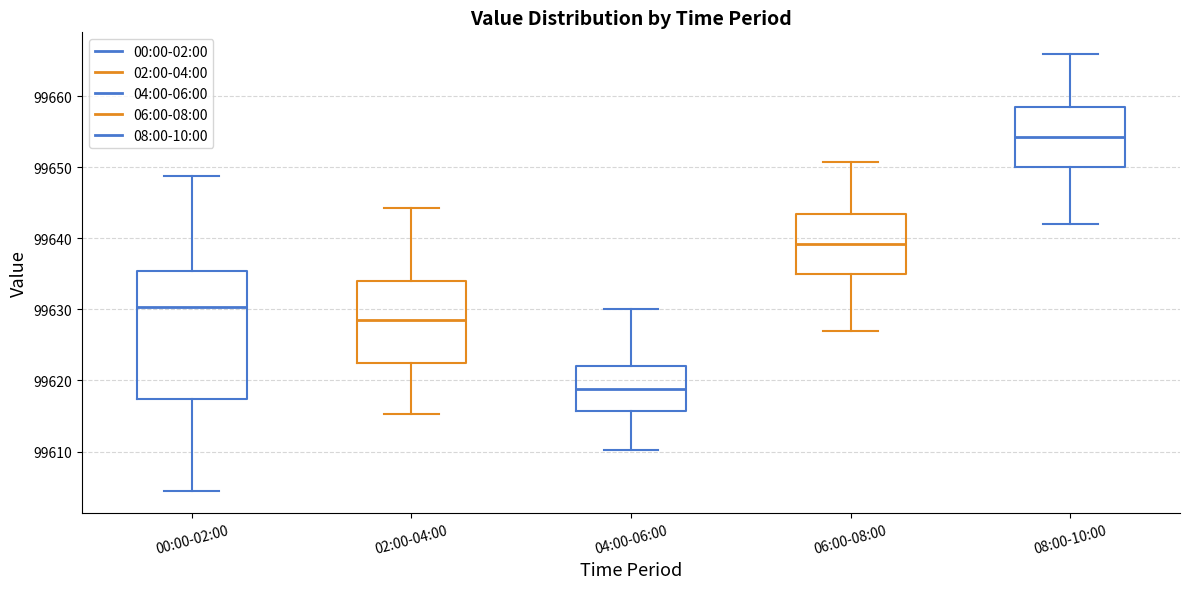

Which box's median line is the highest?

08:00-10:00